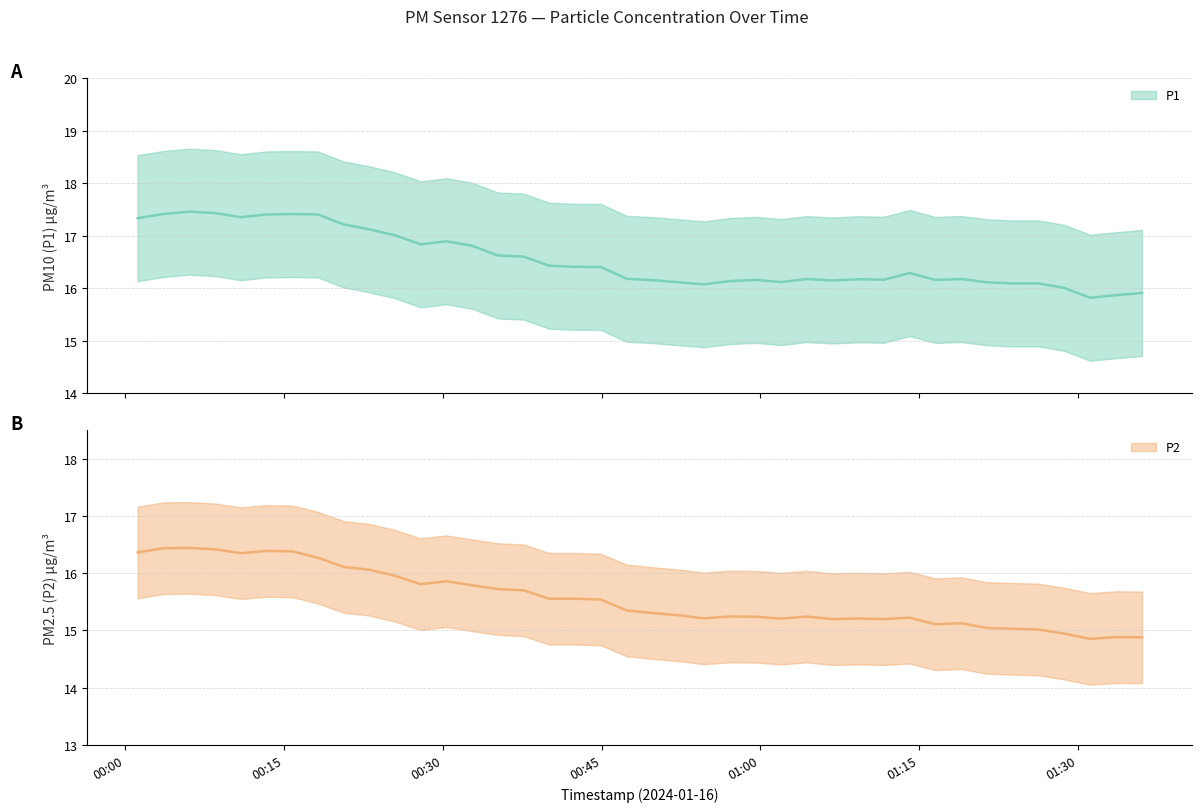

The P2 series shows 4.4 at 04:30. True or false?

False